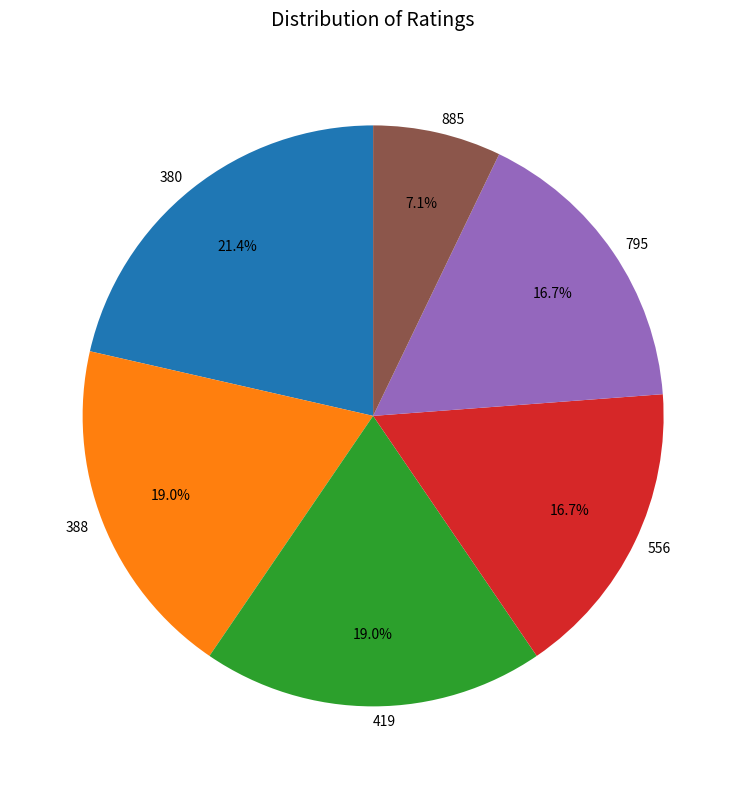

To the nearest percent, what is the average slice percentage?

17%